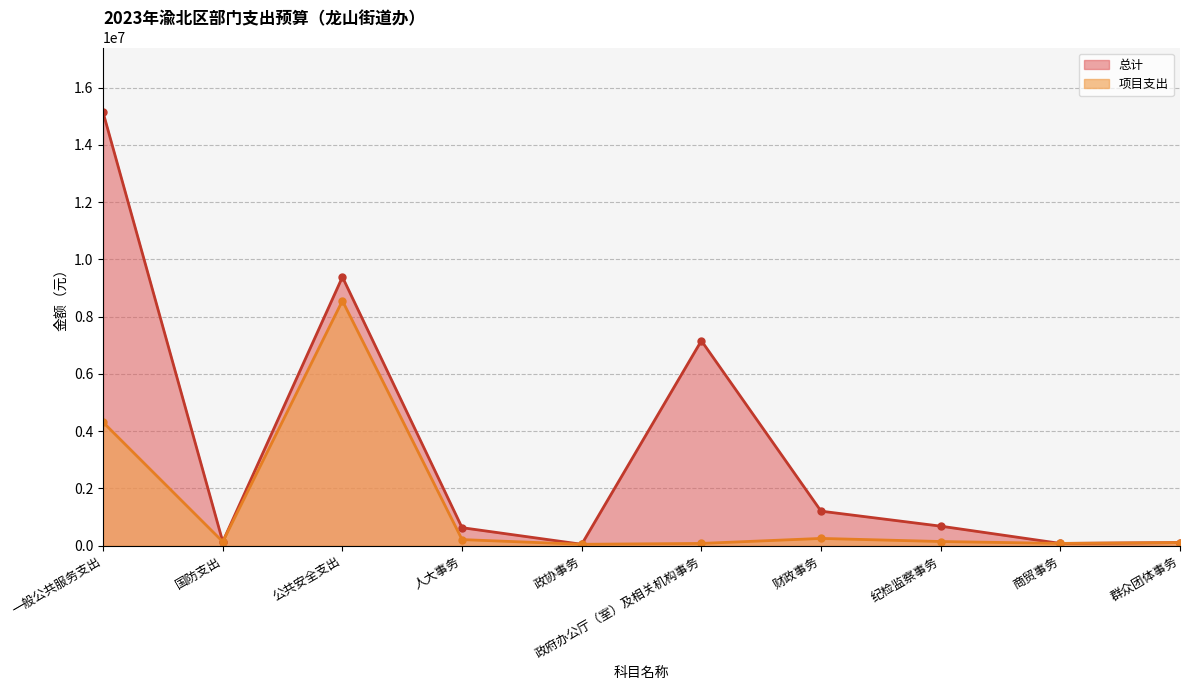

True or false: 总计 has a value of 238845.6 at 国防支出.

False